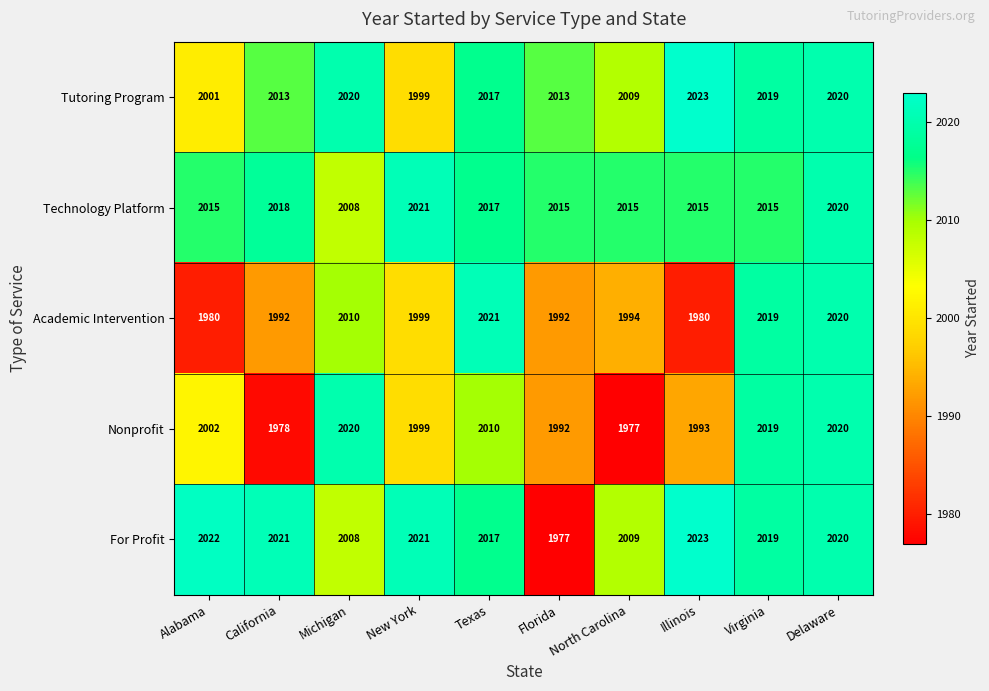

What is the difference between the second highest and minimum values in the For Profit series?

45